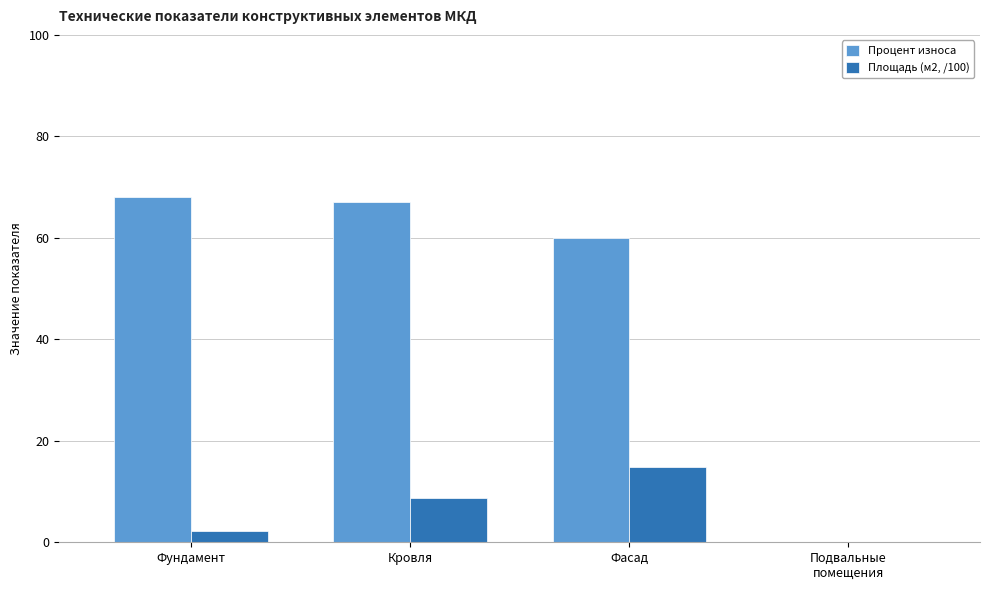

What is the maximum value for Процент износа?

68.0